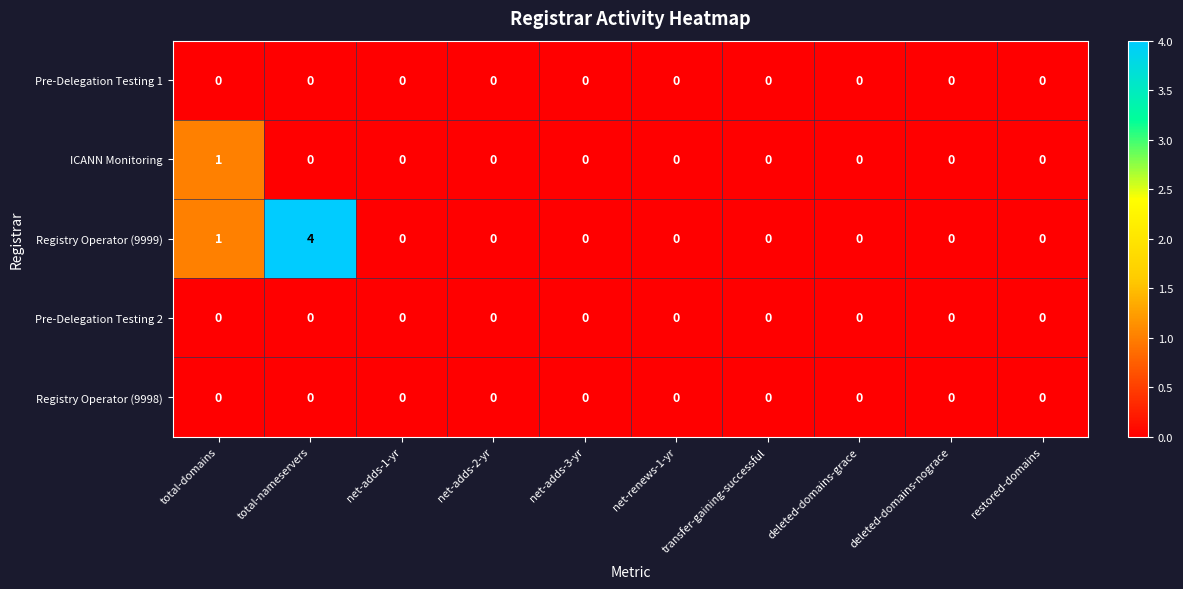

What is the maximum value shown in the chart?

4